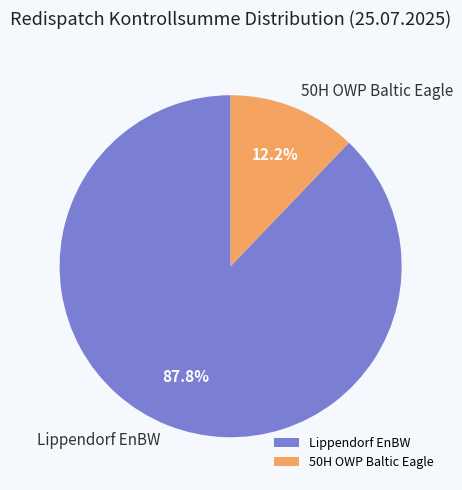

Which slice is the smallest?

50H OWP Baltic Eagle